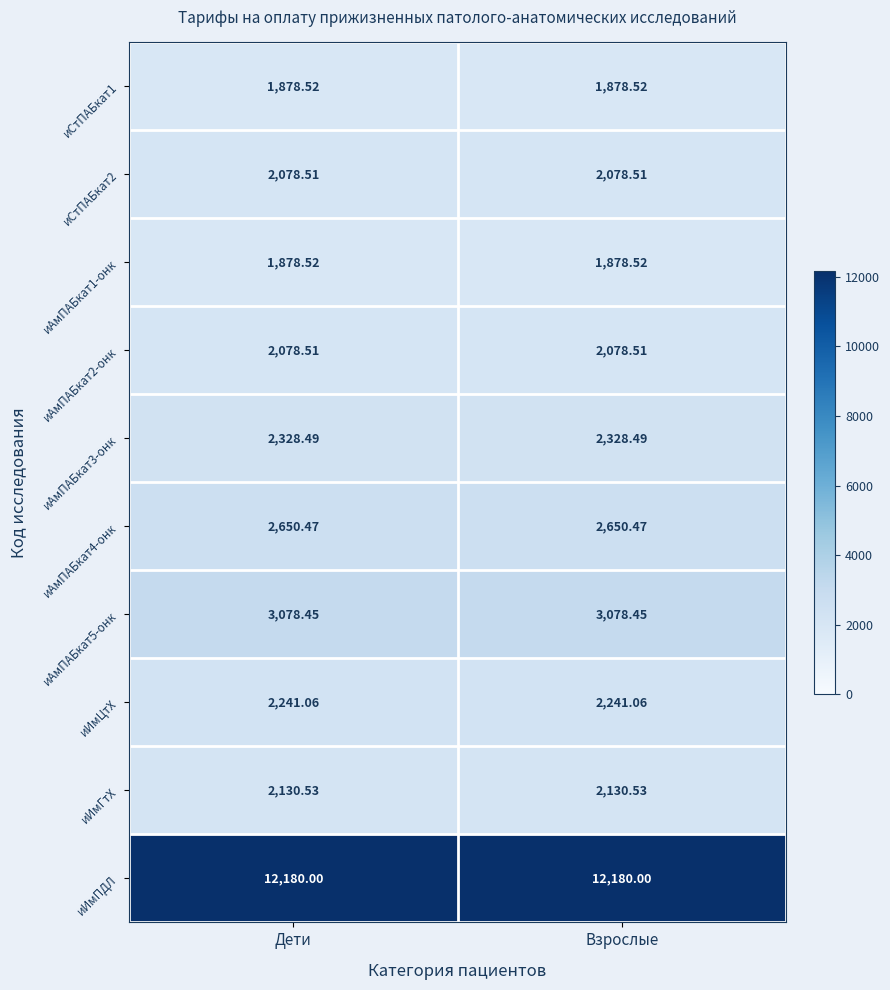

At which category is the sum across all series the highest?

Дети